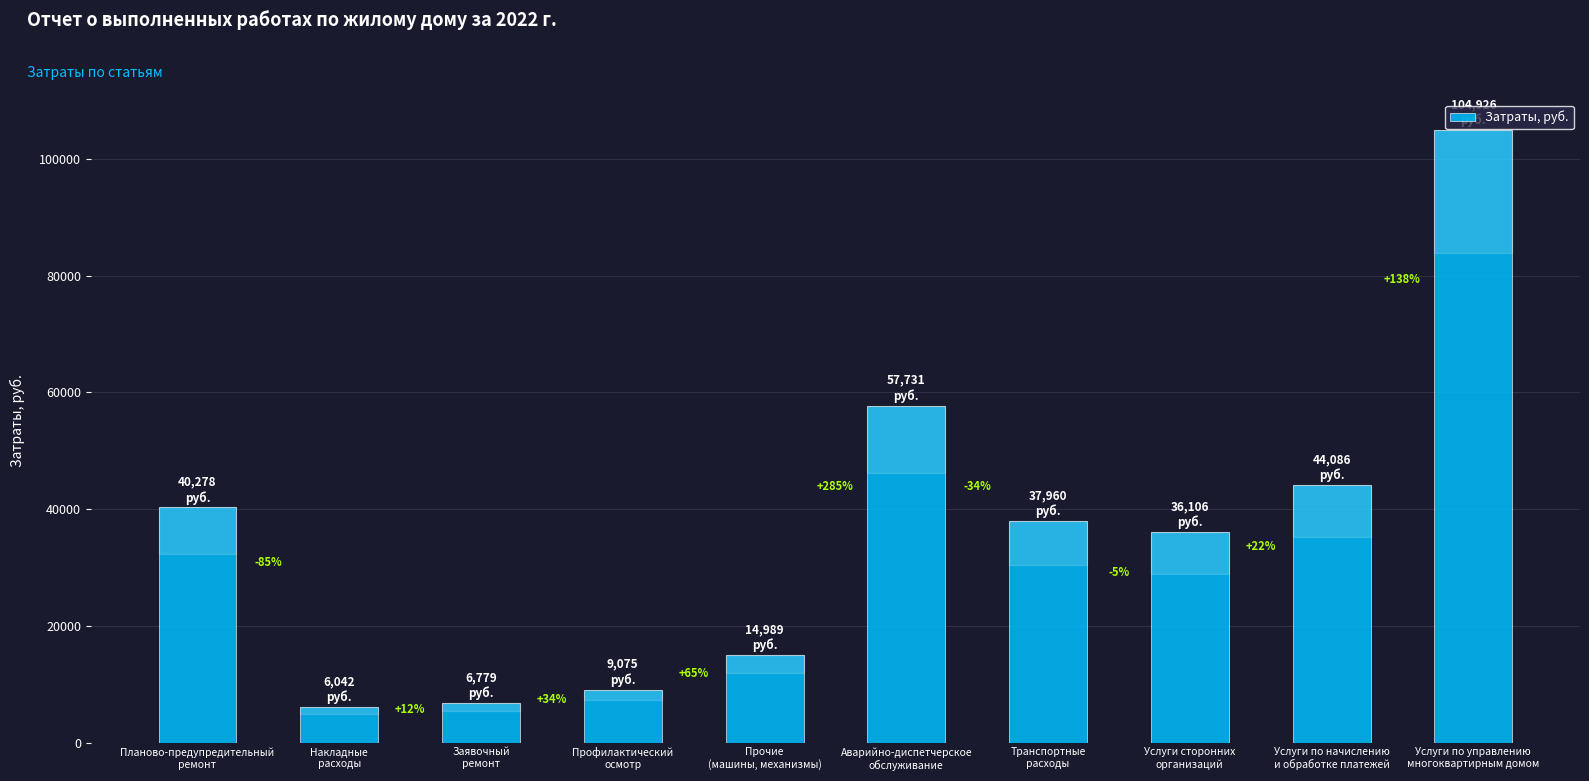

Rank the categories by value from lowest to highest.

Накладные
расходы, Заявочный
ремонт, Профилактический
осмотр, Прочие
(машины, механизмы), Услуги сторонних
организаций, Транспортные
расходы, Планово-предупредительный
ремонт, Услуги по начислению
и обработке платежей, Аварийно-диспетчерское
обслуживание, Услуги по управлению
многоквартирным домом